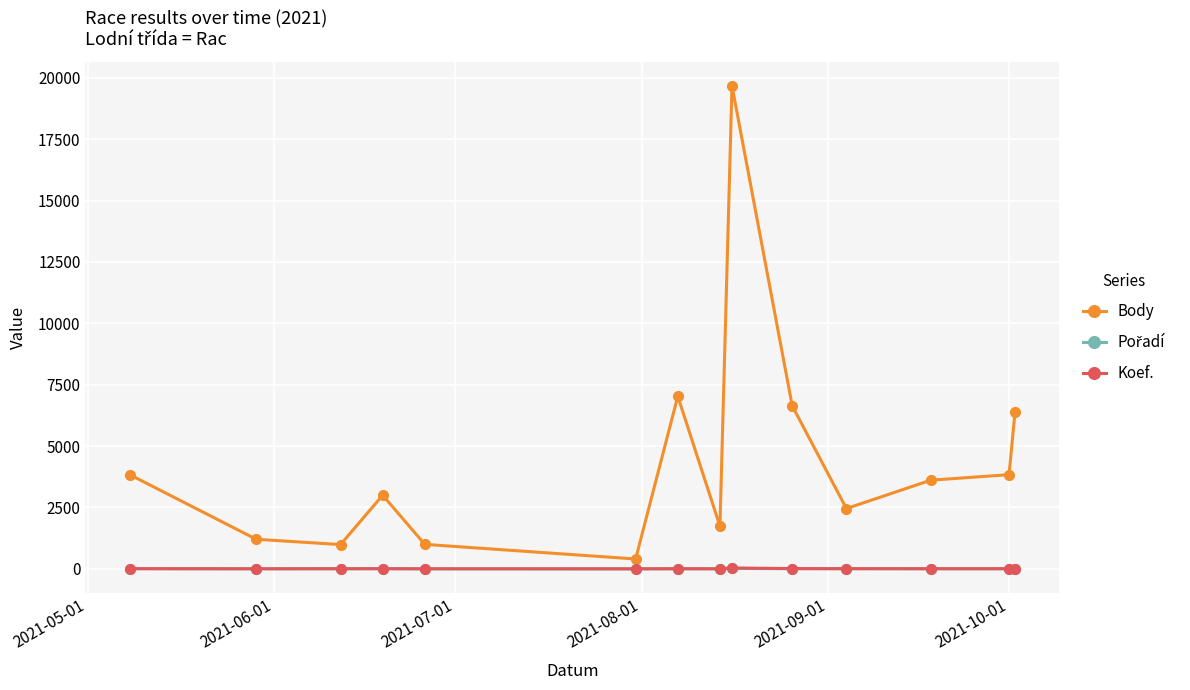

Which series has the largest total across all categories?

Body